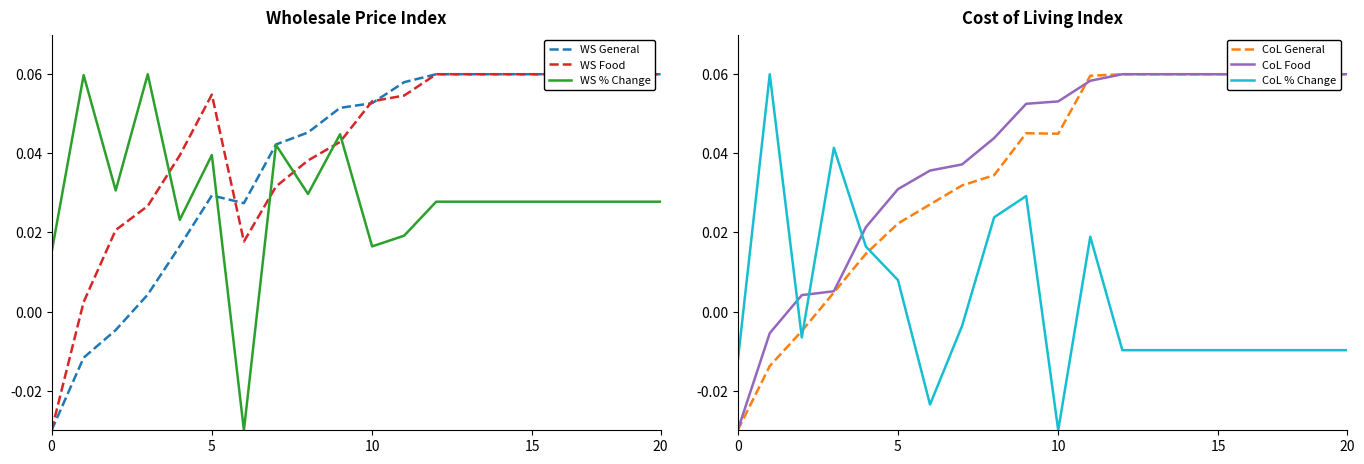

Between 18 and 5, which is larger?

18